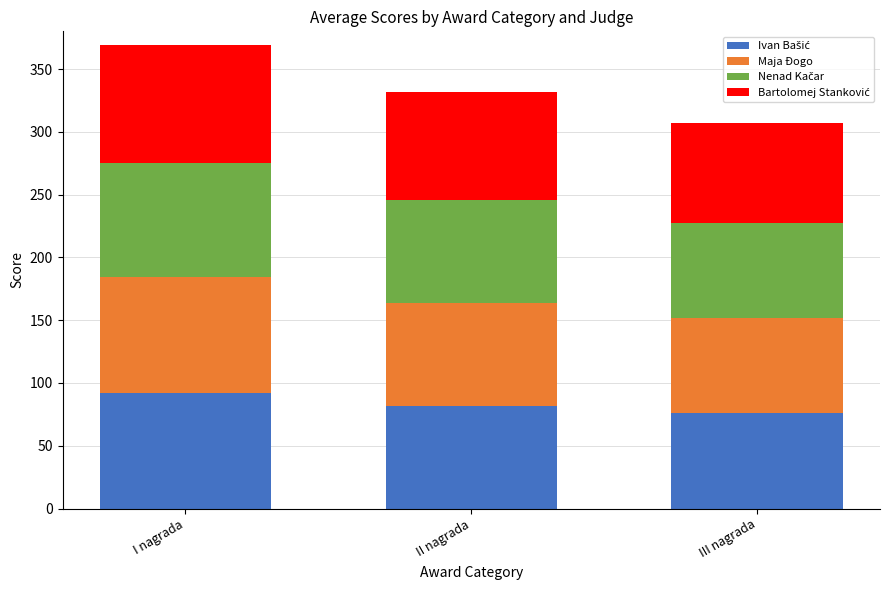

At which category is the sum across all series the highest?

I nagrada